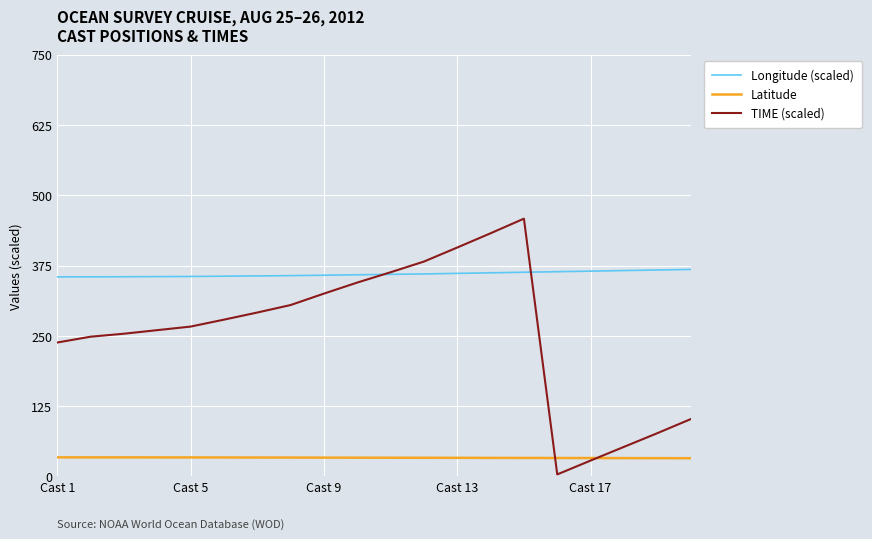

Which series has the largest total across all categories?

Longitude (scaled)